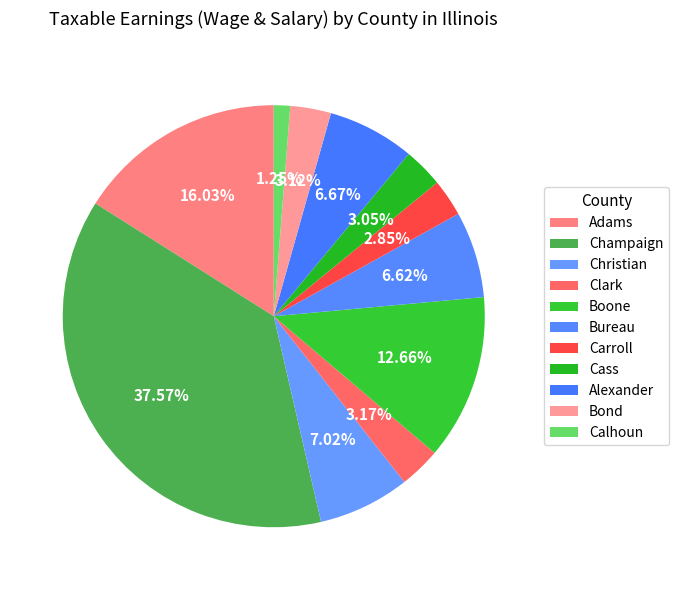

To the nearest percent, what percentage of the pie is Cass?

3%